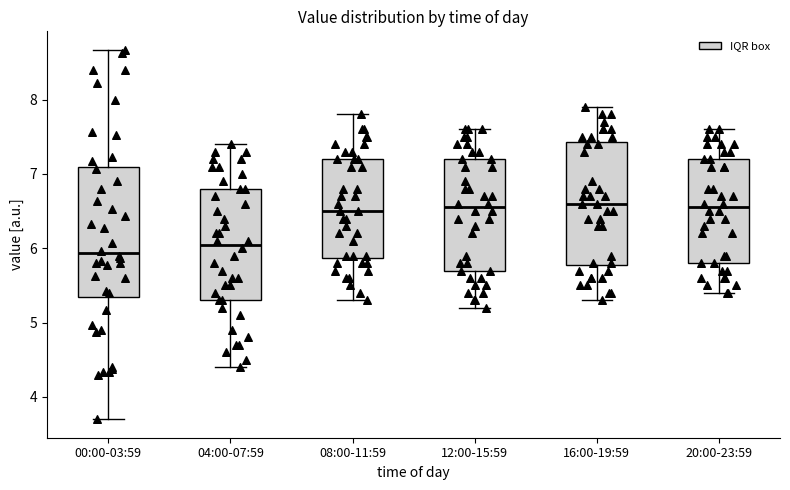

Where does the upper whisker of the box for 08:00-11:59 end on the y-axis? The values are not printed on the chart, so give them approximately, as read against the axis.

7.8